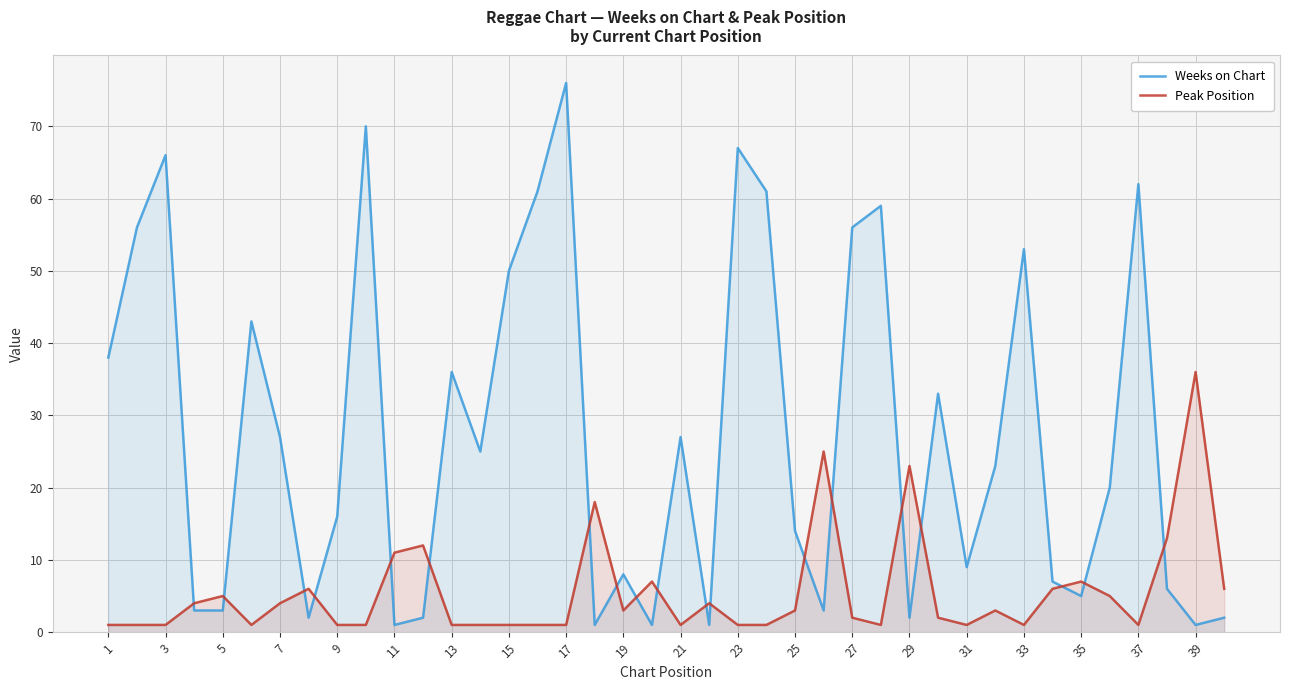

Count the number of categories in the chart.

40